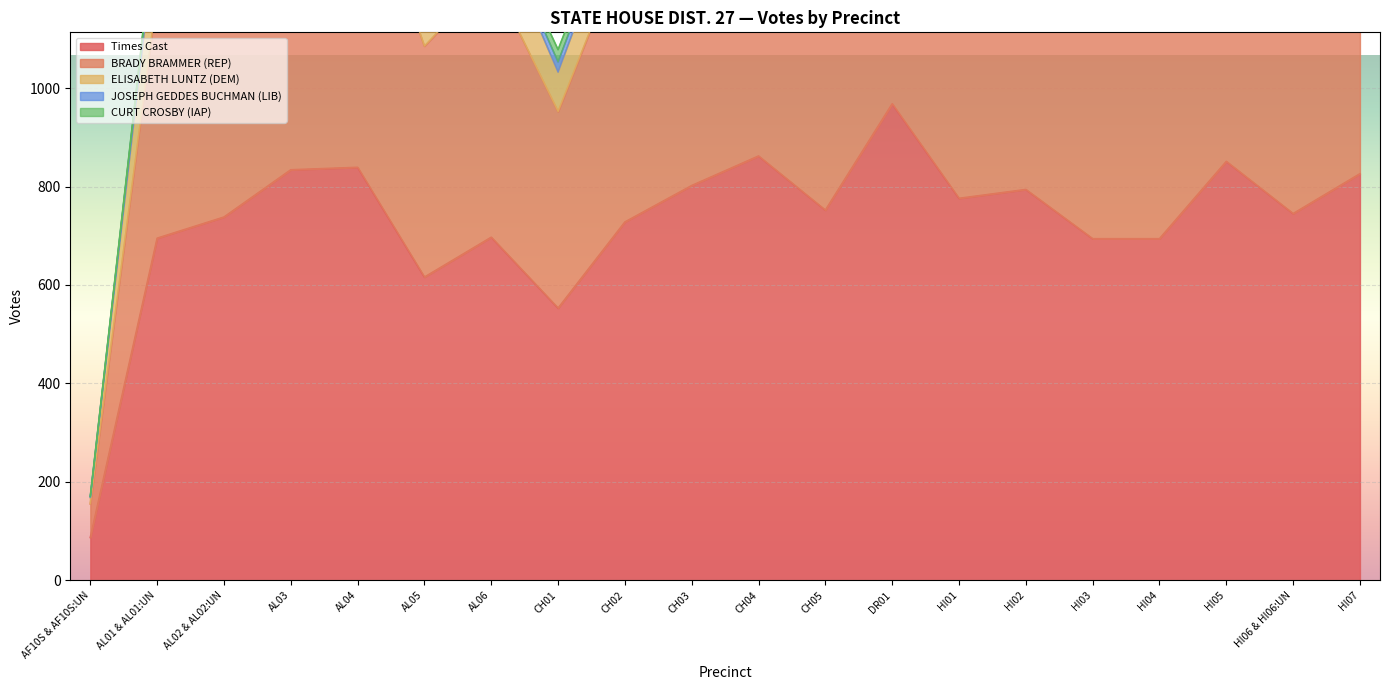

At which category does Times Cast reach its first local valley?

AL05